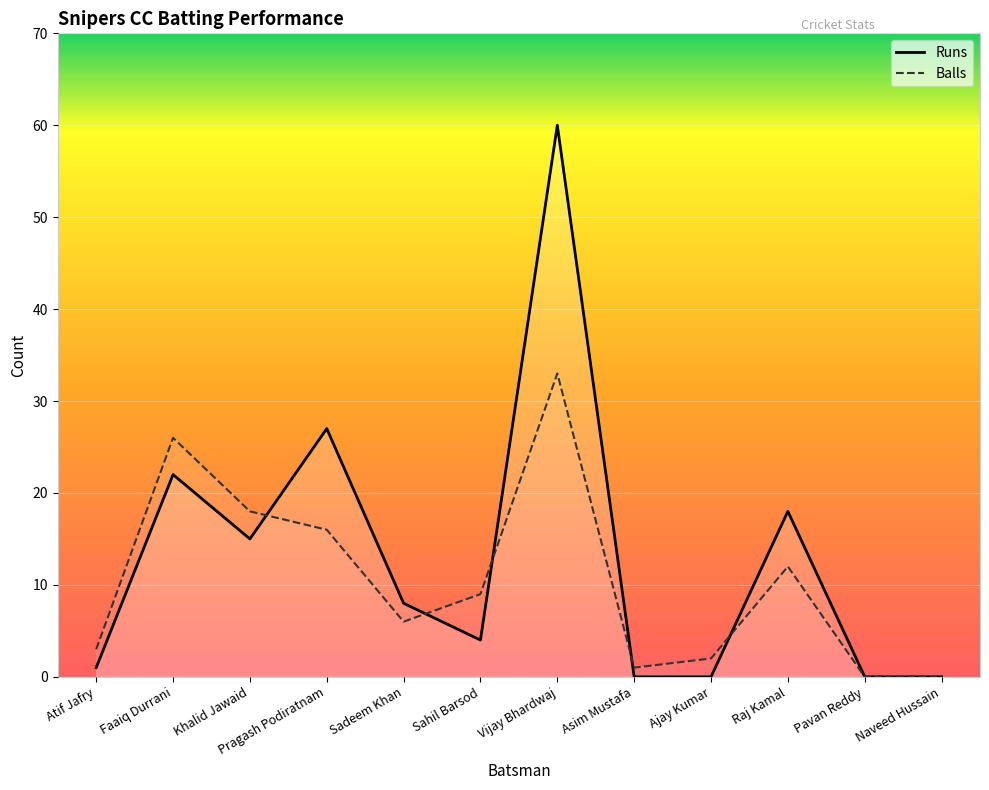

What position from the left is Ajay Kumar?

9